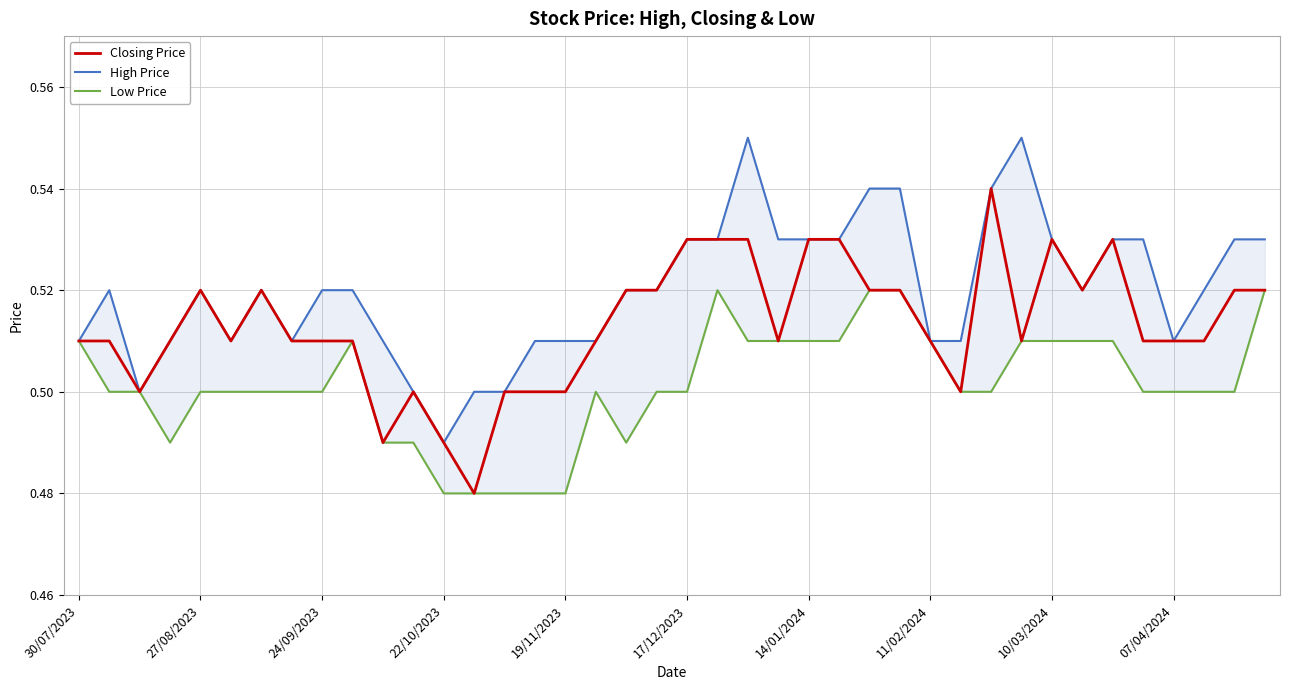

The value of Closing Price at 13 is 0.5. True or false?

True